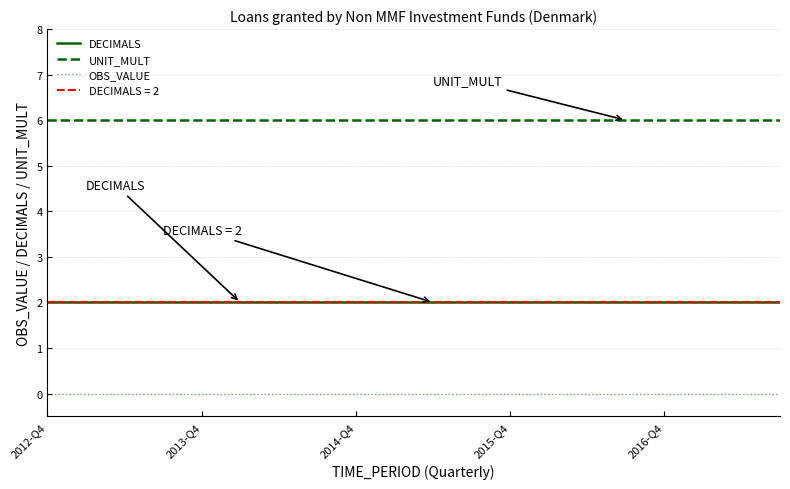

The UNIT_MULT series shows 3 at 7. True or false?

False